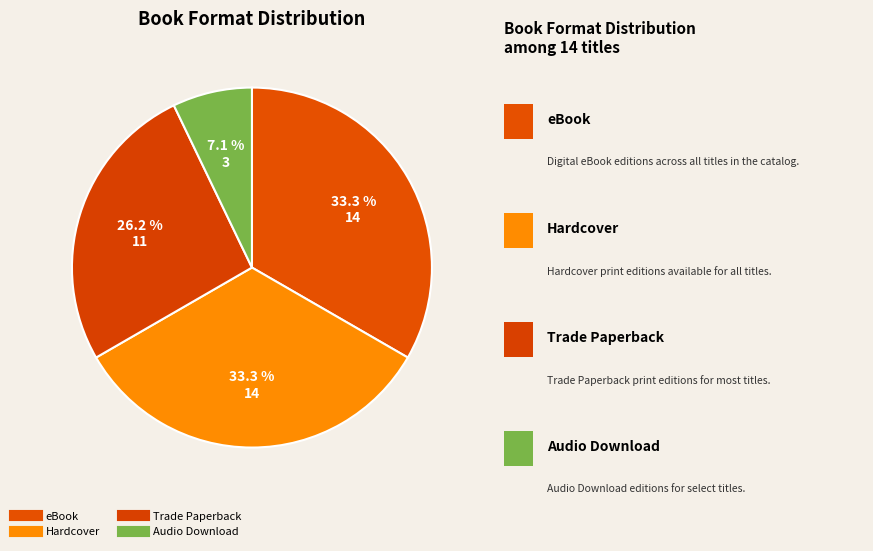

Which slice is the largest?

Hardcover